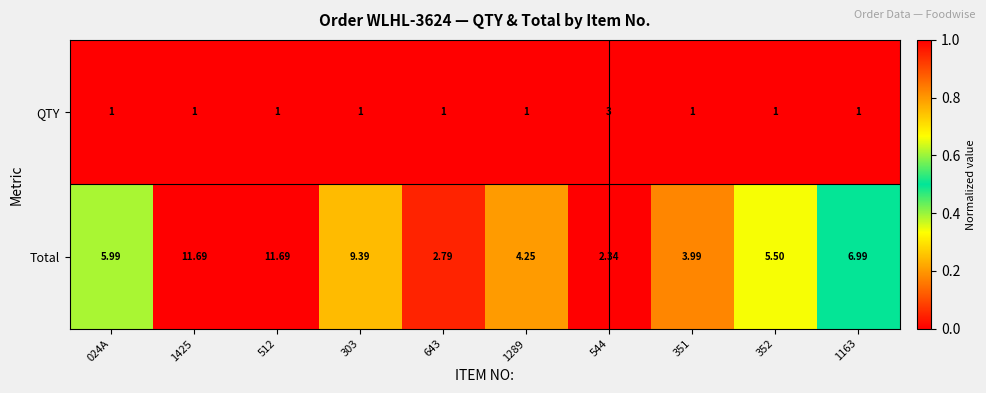

How many data points in Total are above 5?

6